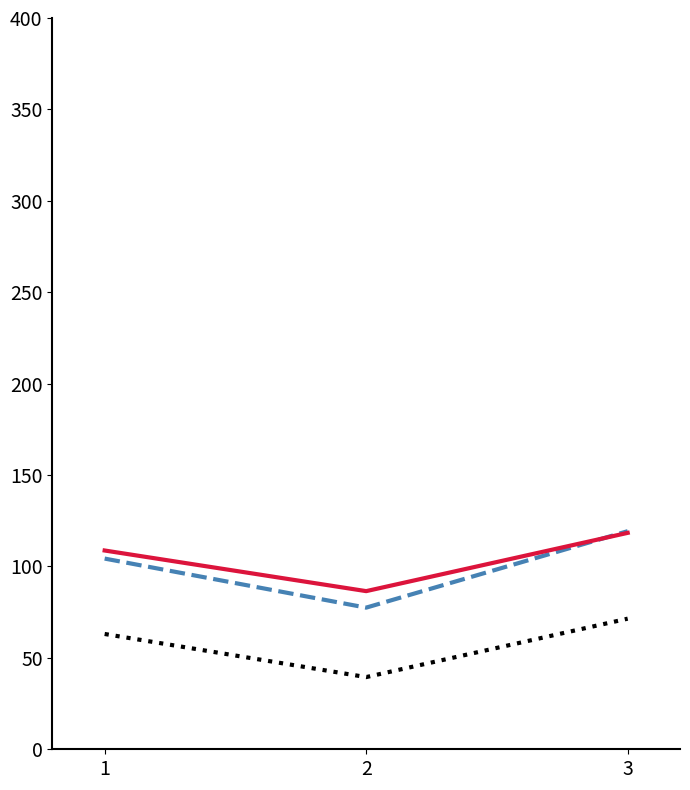

What is the minimum value shown in the chart?

39.5